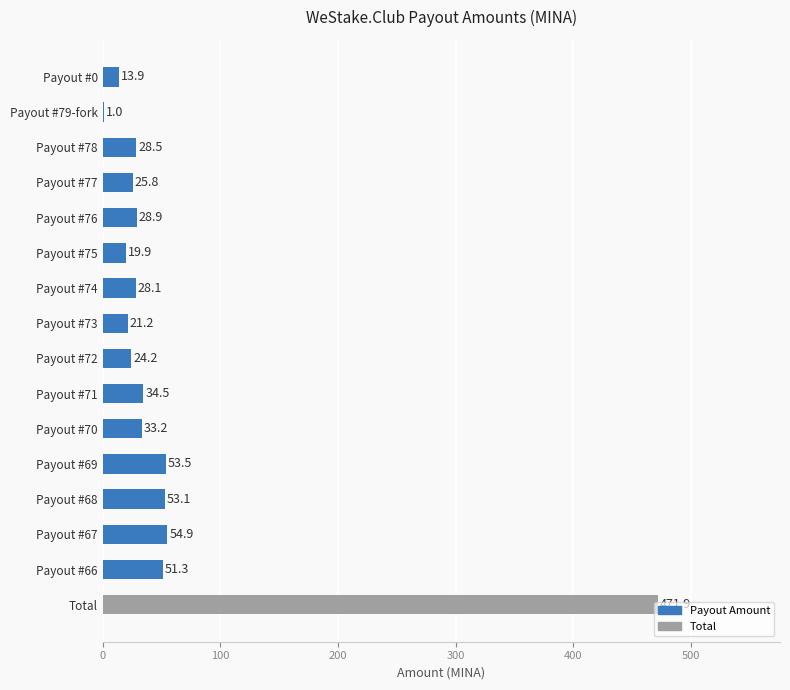

What is the maximum value shown in the chart?

471.9